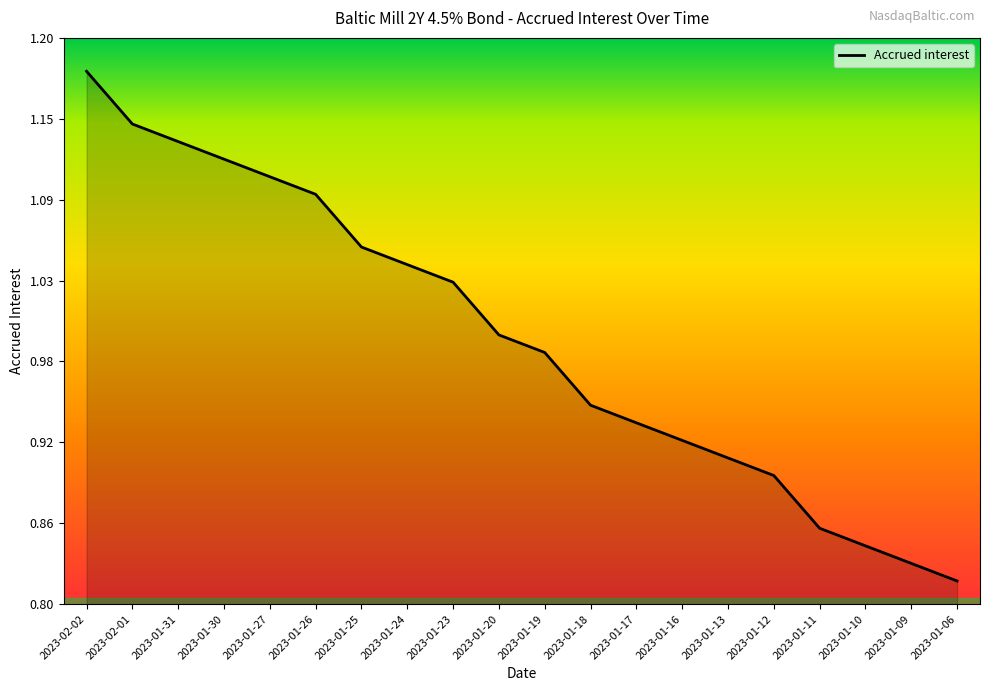

Where is the data nearest to the value 1?

2023-01-20